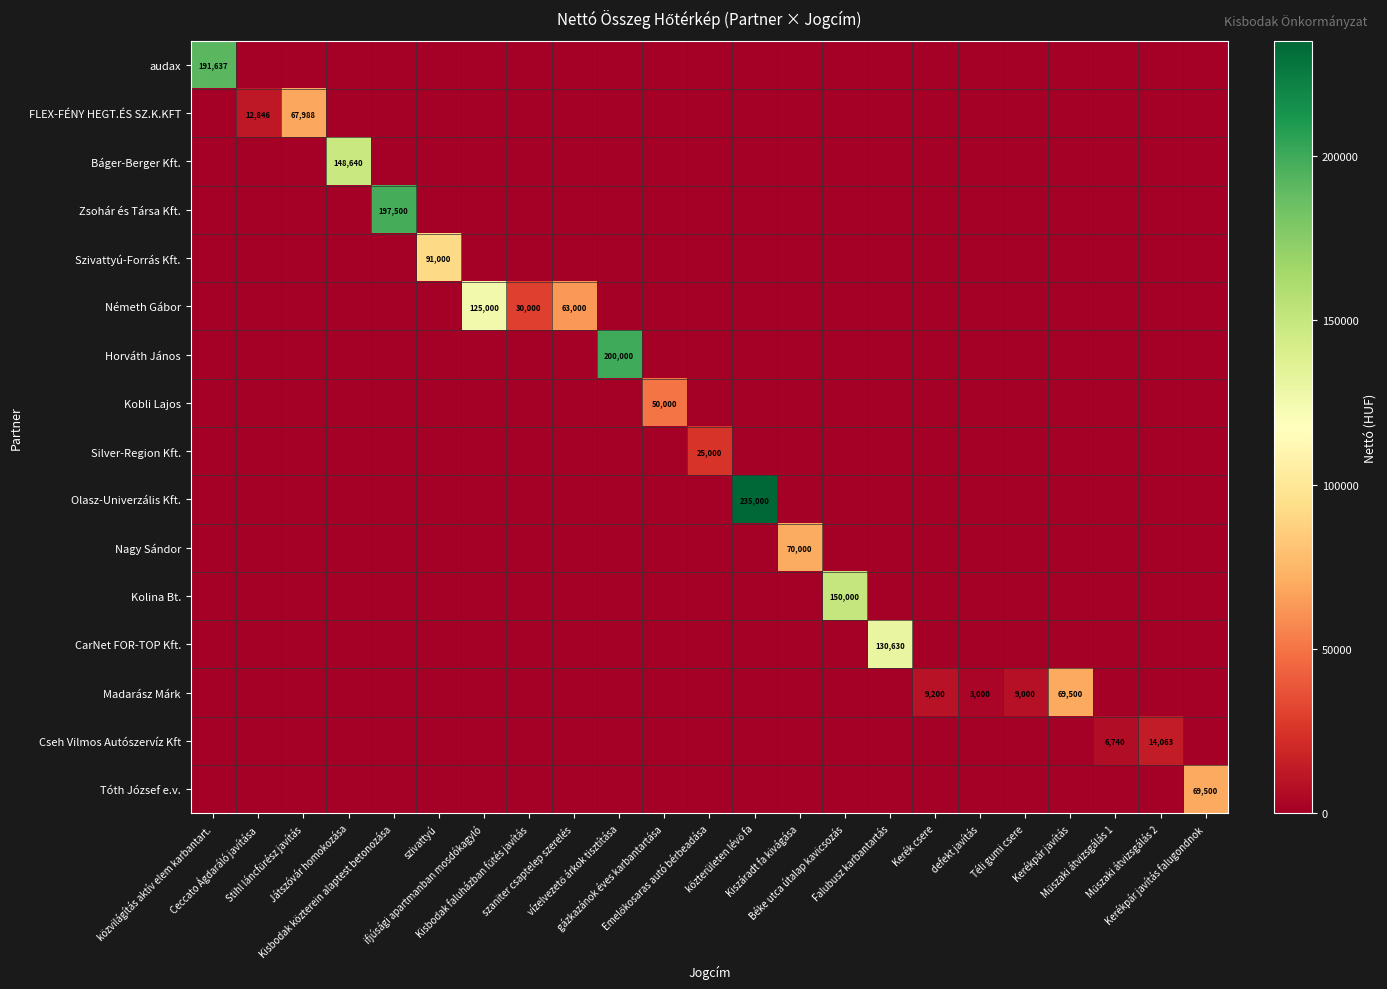

Which series has the largest range (max minus min)?

Olasz-Univerzális Kft.